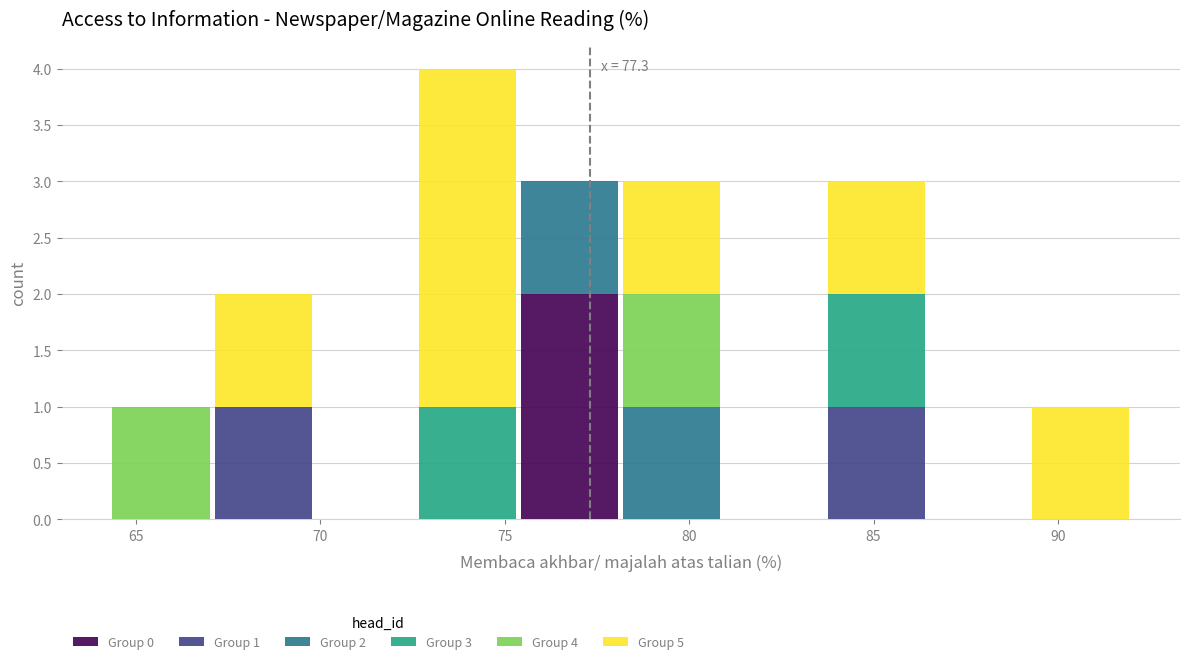

Which range on the x-axis has the tallest stacked bar (by total height)?

72.5 to 75.5